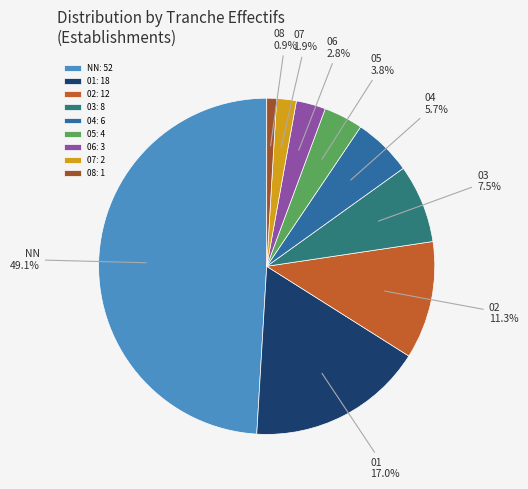

Count the number of slices in the pie.

9